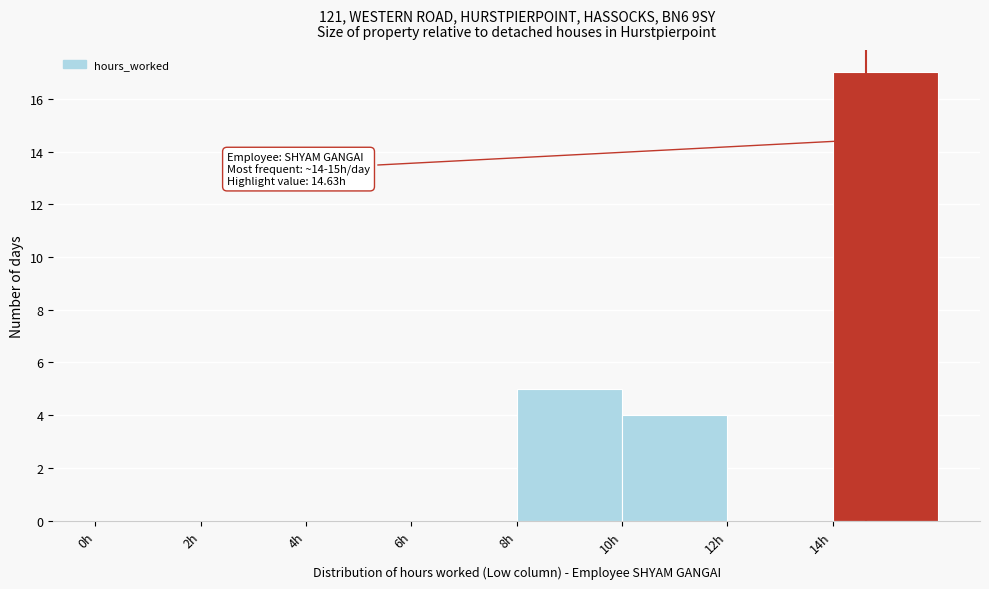

Over which range of the x-axis is the bar tallest?

14 to 16